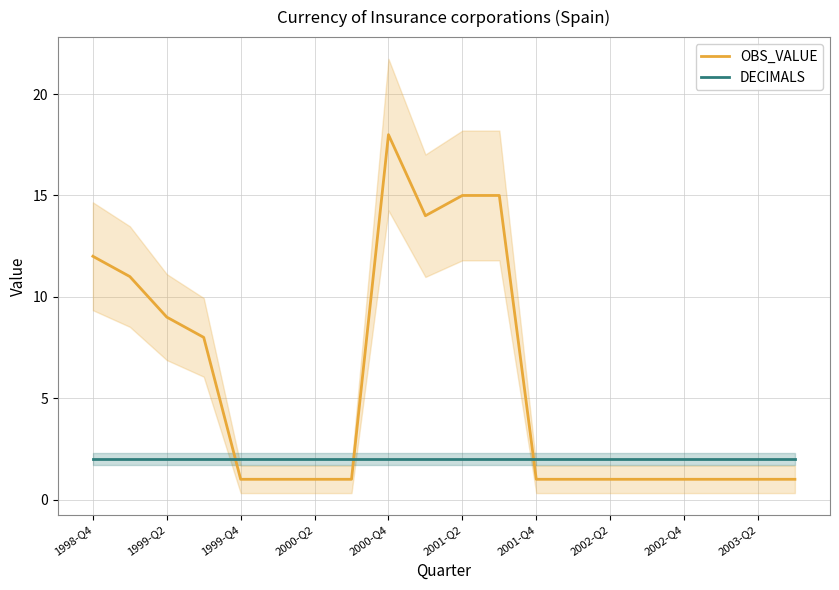

Reading left to right, list all the values displayed in this chart.

OBS_VALUE: 12	11	9	8	1	1	1	1	18	14	15	15	1	1	1	1	1	1	1	1
DECIMALS: 2	2	2	2	2	2	2	2	2	2	2	2	2	2	2	2	2	2	2	2